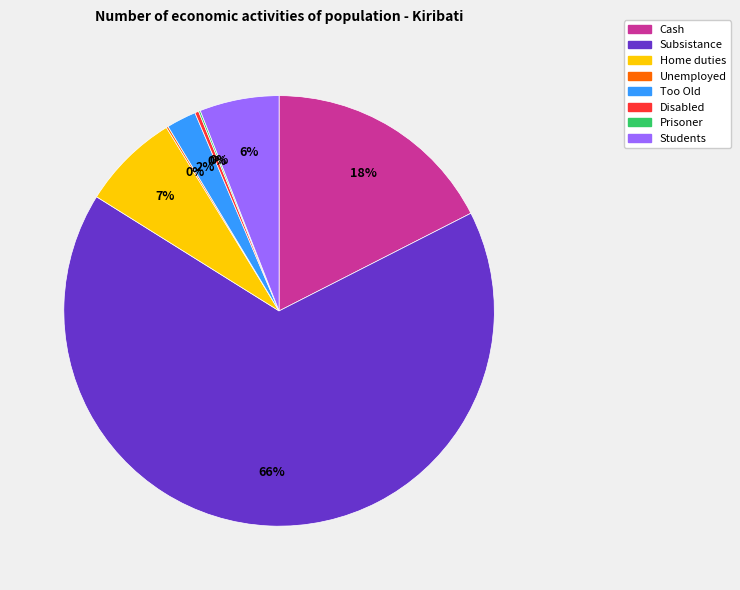

True or false: Cash accounts for 18% of the total.

True